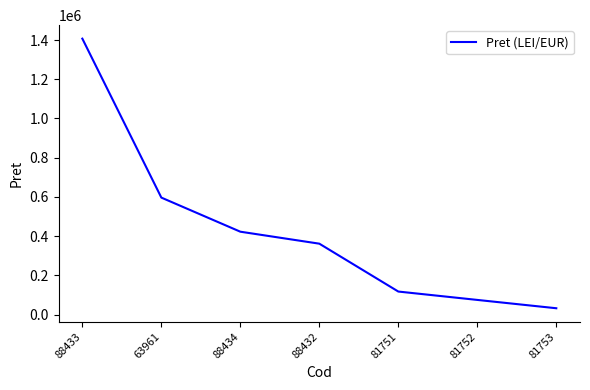

What position from the left is 81753?

7